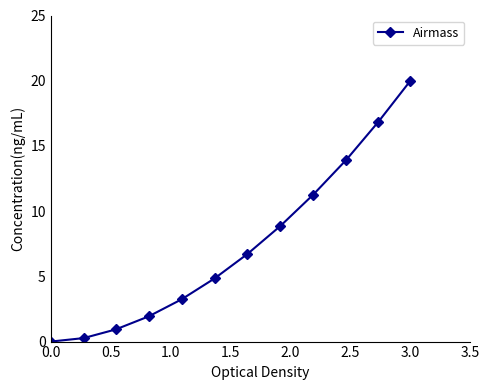

What is the difference between the second highest and second lowest values?

16.6